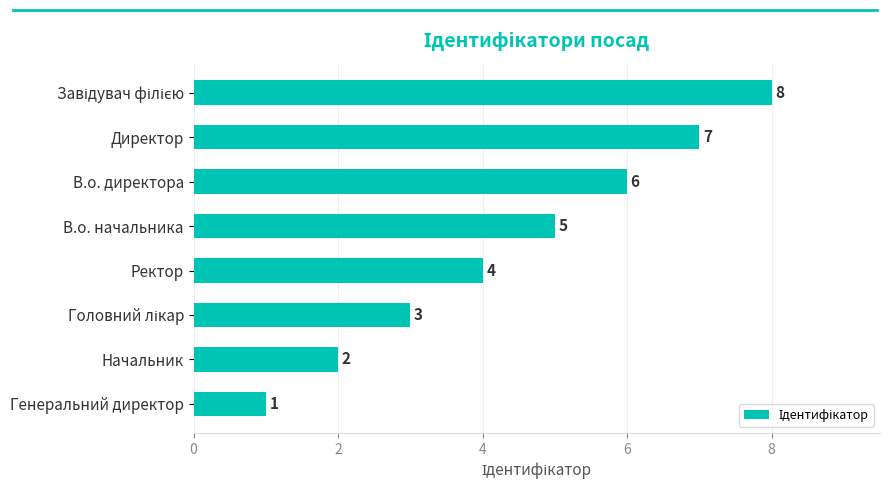

What is the change in value from В.о. начальника to В.о. директора?

+1